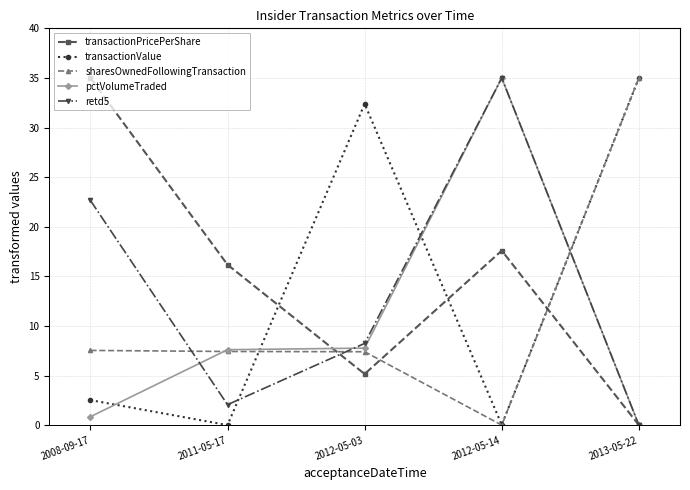

Where do transactionValue and retd5 first cross each other?

2011-05-17 and 2012-05-03